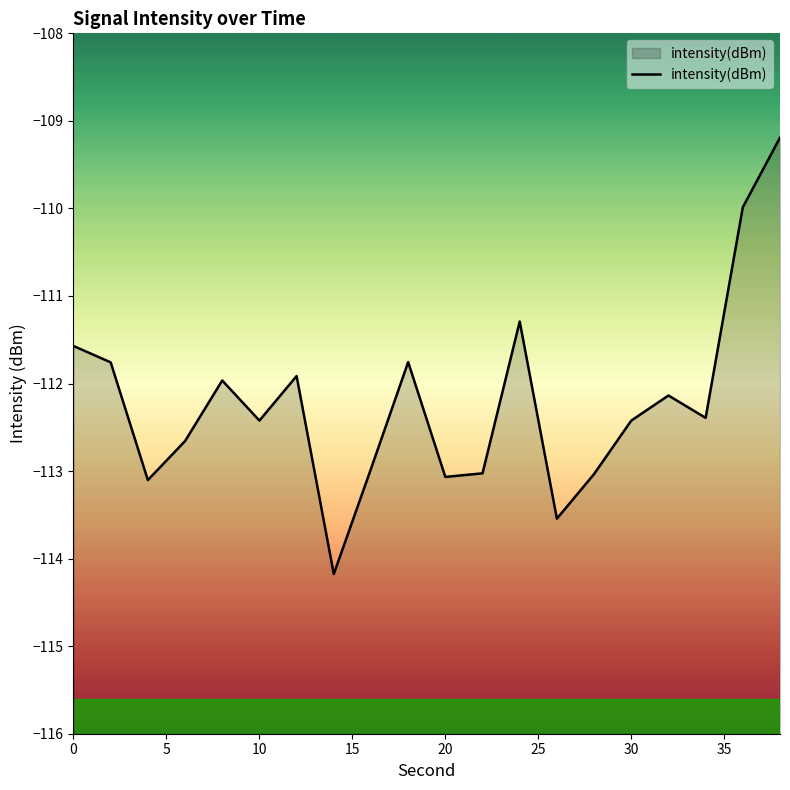

The value at 11 is -173.2. True or false?

False